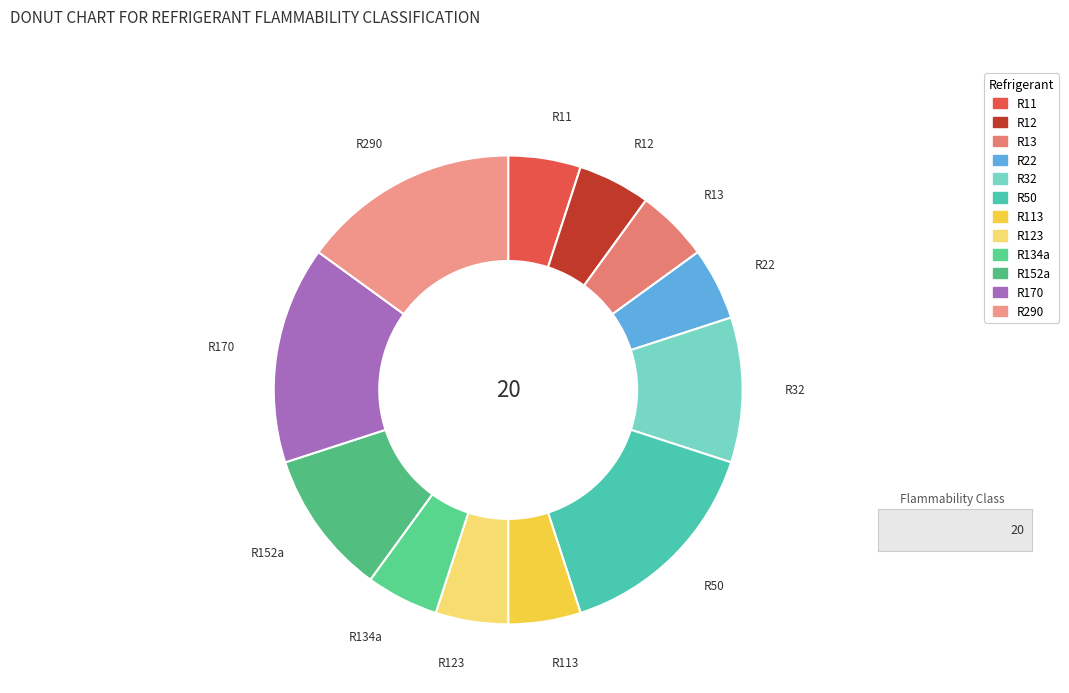

To the nearest percent, what is the difference between the largest and smallest slice percentages?

10%